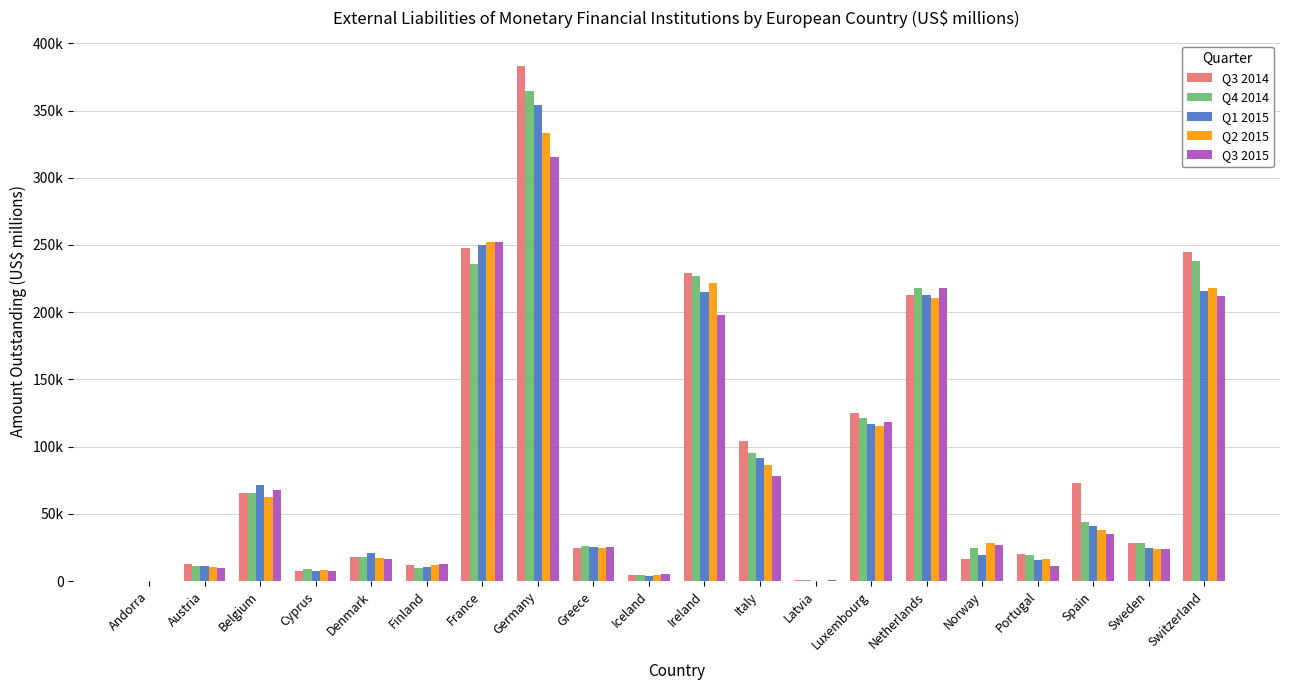

What is the total value across all series at Iceland?

22361